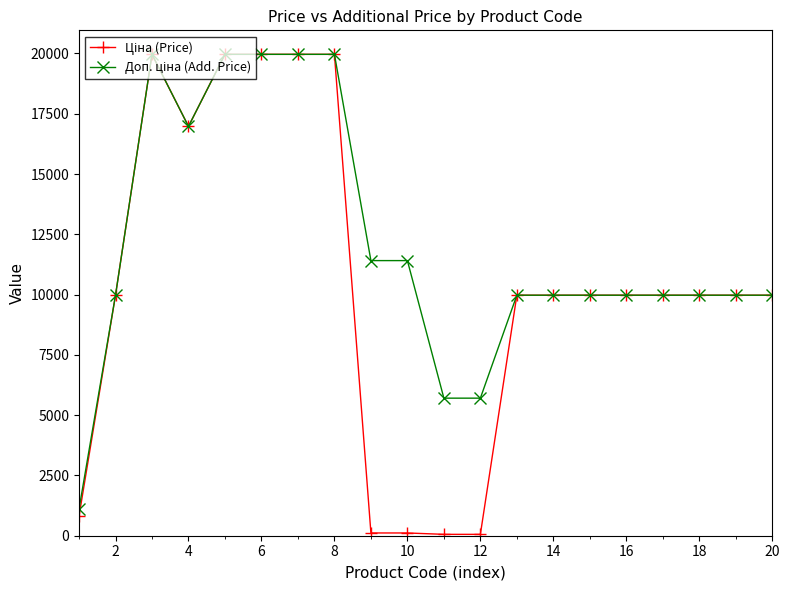

What is the greatest value displayed?

19964.2